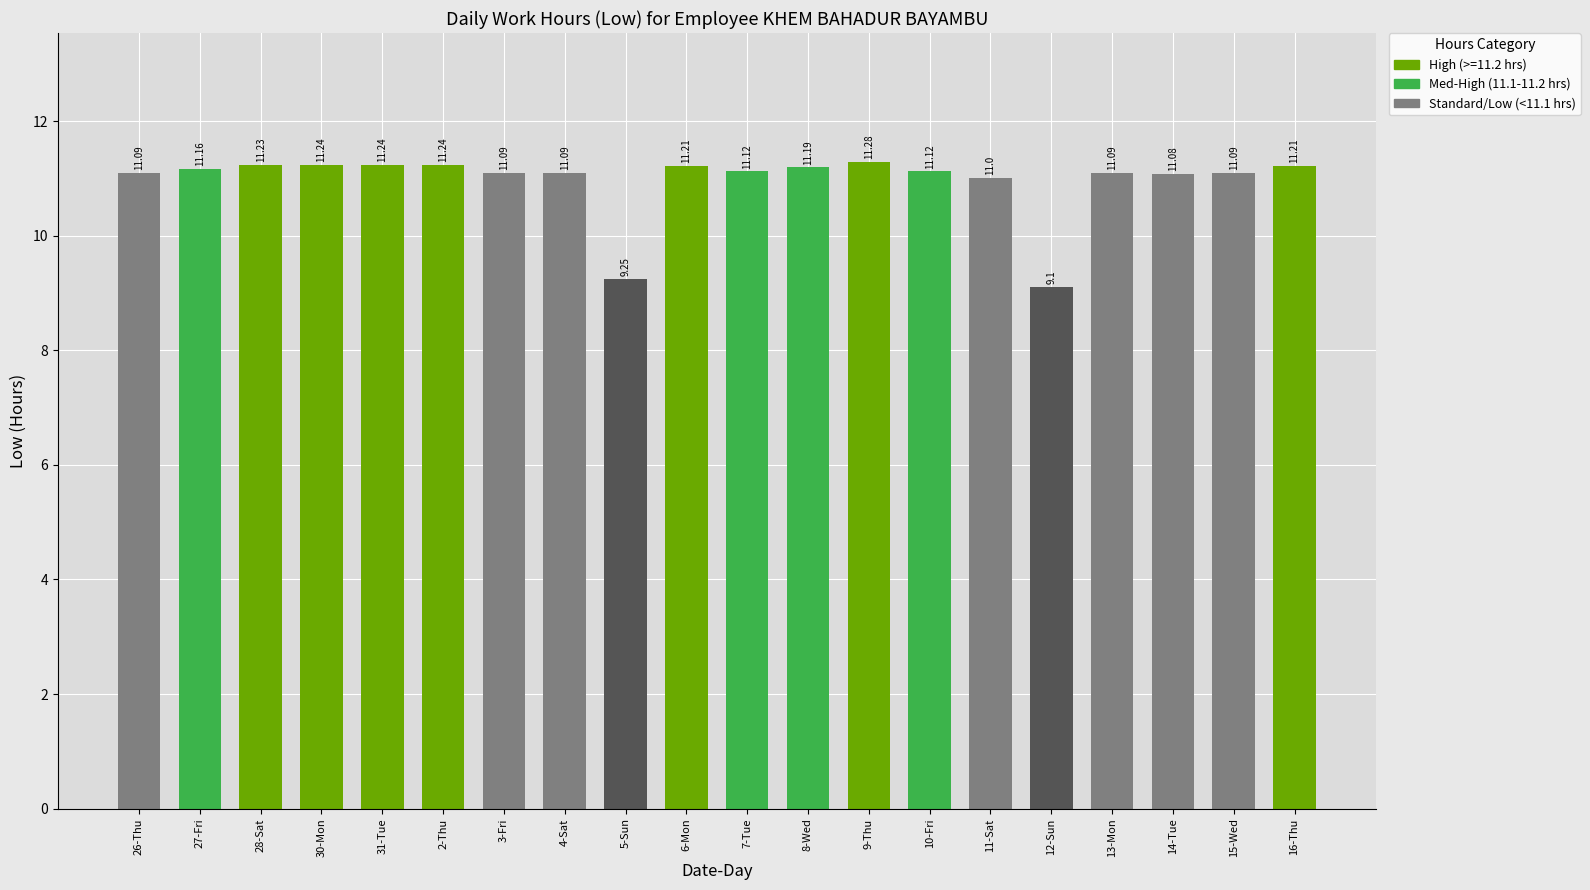

What position from the right is 31-Tue?

16